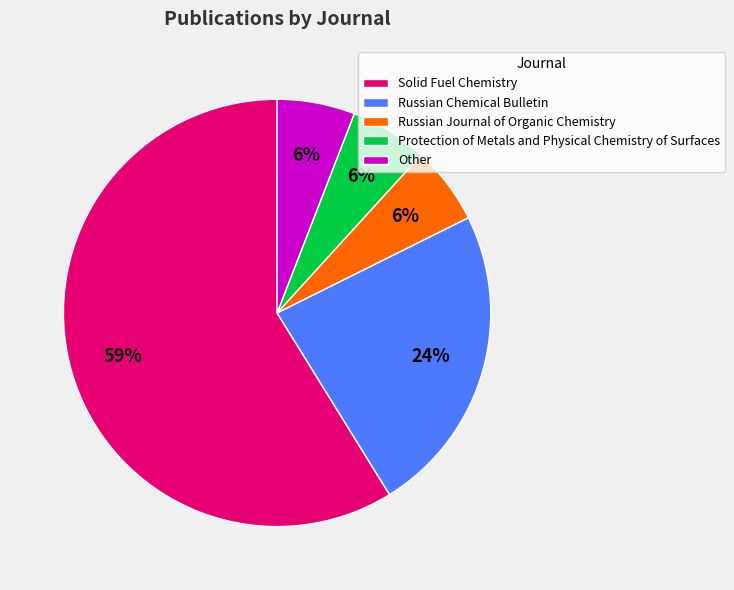

Count the number of slices in the pie.

5